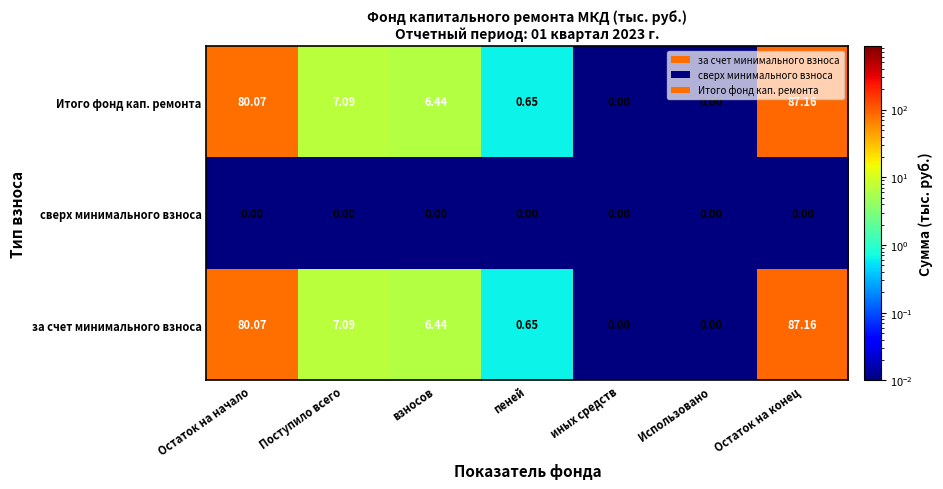

How many data points in Итого фонд кап. ремонта are less than 6?

3